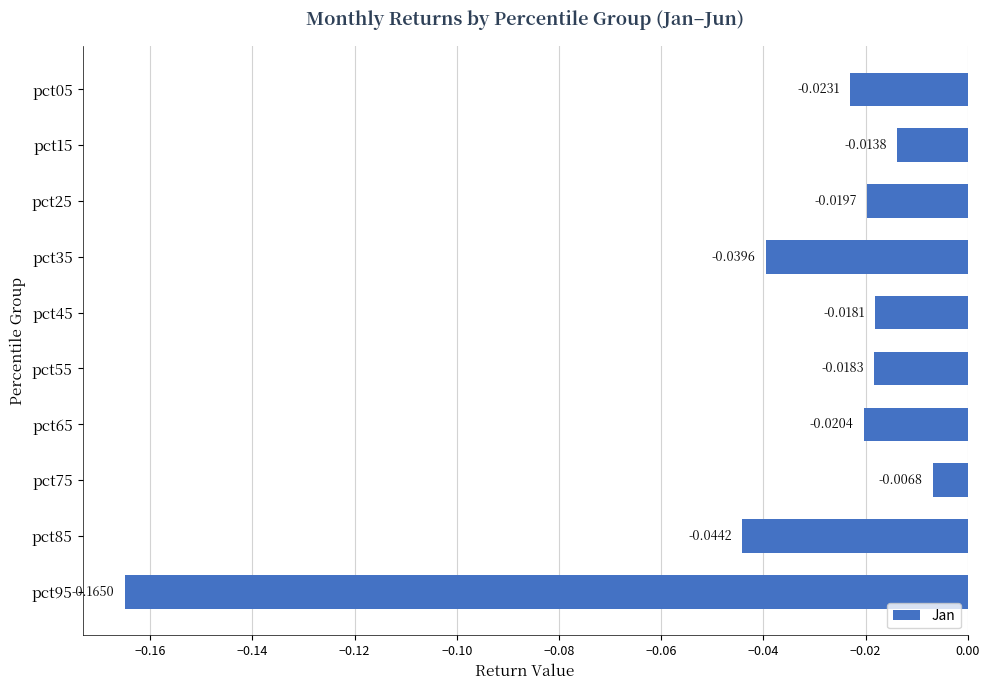

Rank the categories by value from highest to lowest.

pct75, pct15, pct45, pct55, pct25, pct65, pct05, pct35, pct85, pct95